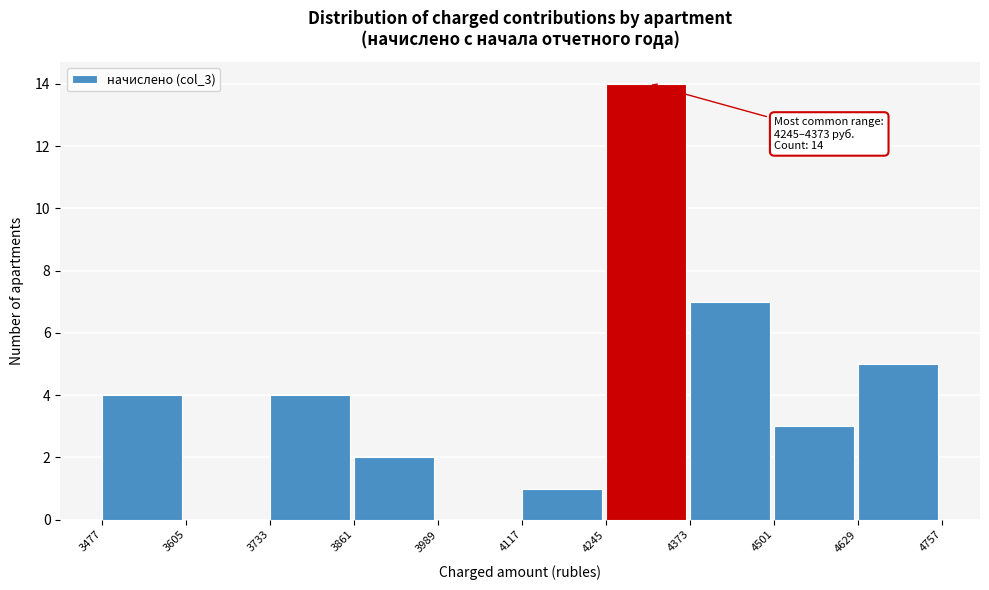

Over which range of the x-axis is the bar tallest?

4245 to 4373